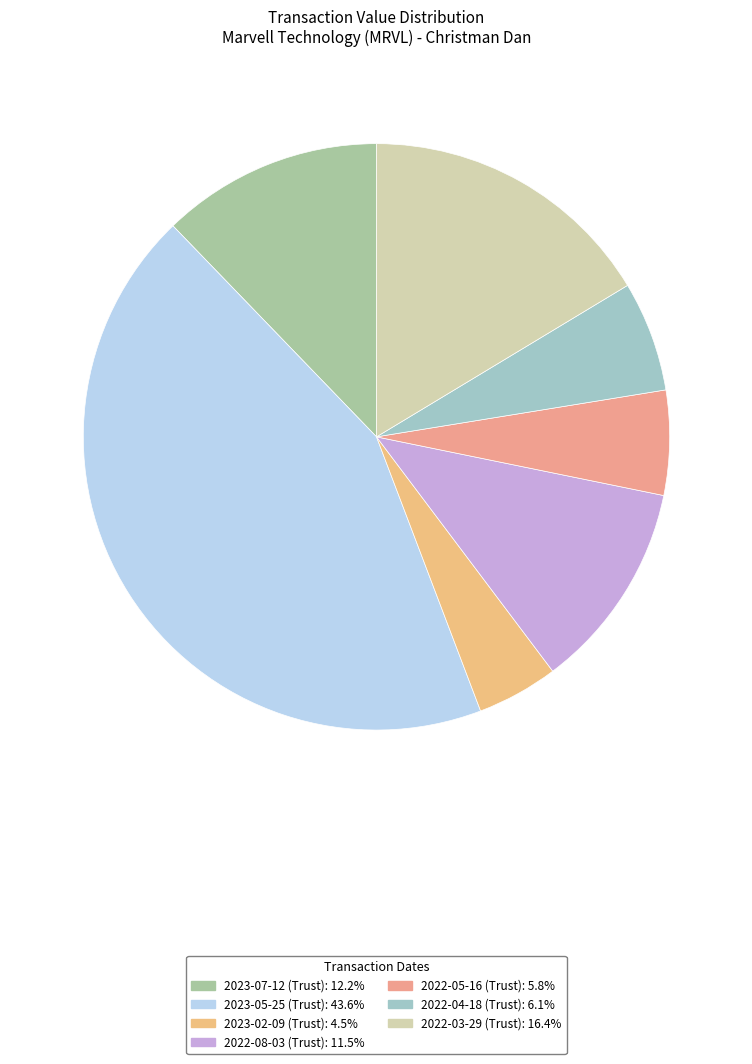

What percentage is the 2023-05-25 (Trust) slice, to the nearest percent?

44%